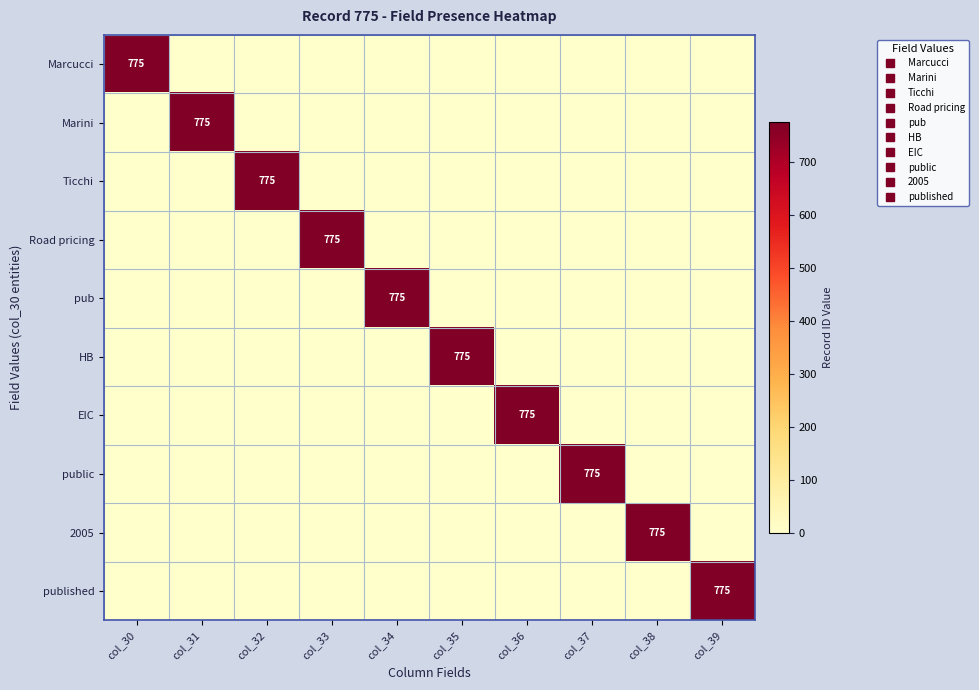

List the series in order of their peak value, highest first.

Marcucci, Marini, Ticchi, Road pricing, pub, HB, EIC, public, 2005, published